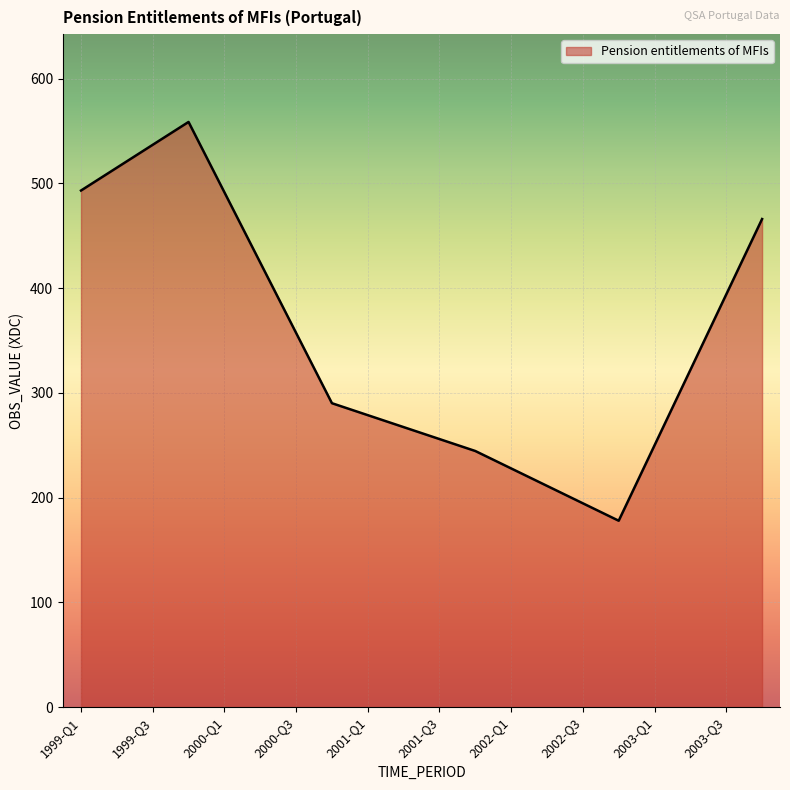

What is the smallest value displayed?

178.0